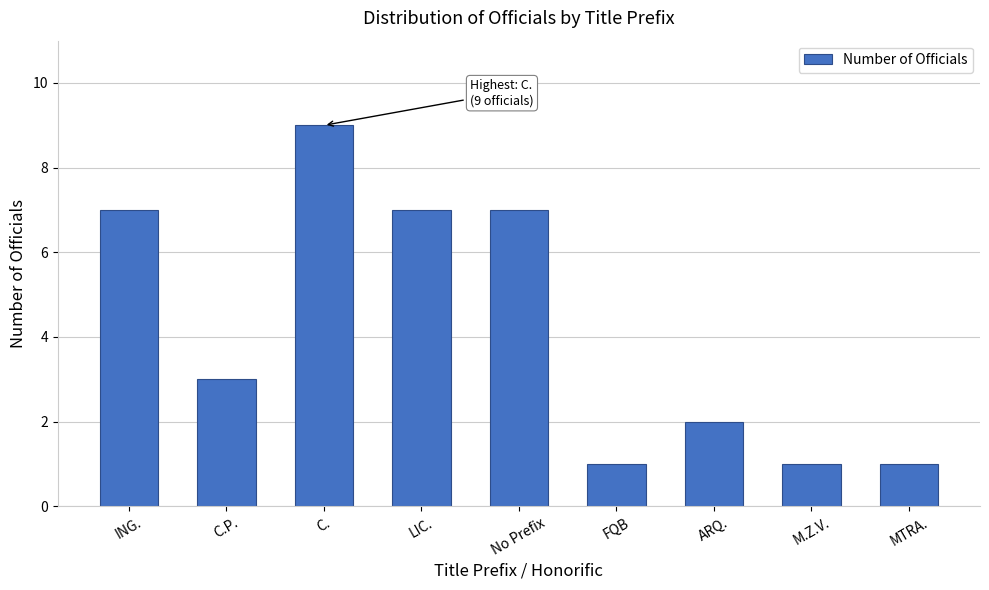

Reading left to right, list all the values displayed in this chart.

7	3	9	7	7	1	2	1	1